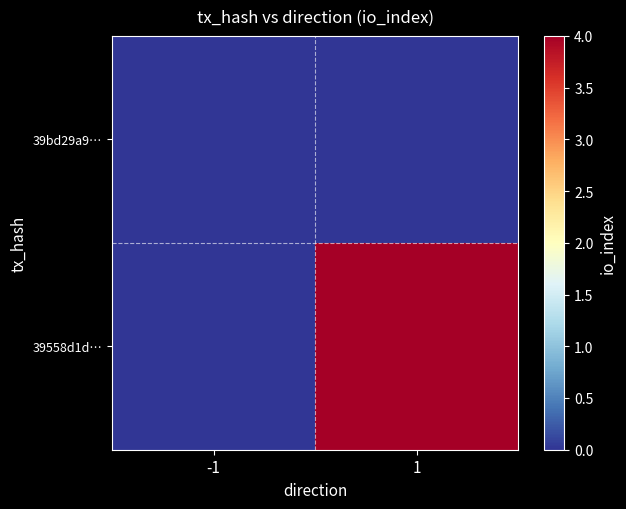

Which has a higher value, 1 or -1?

1